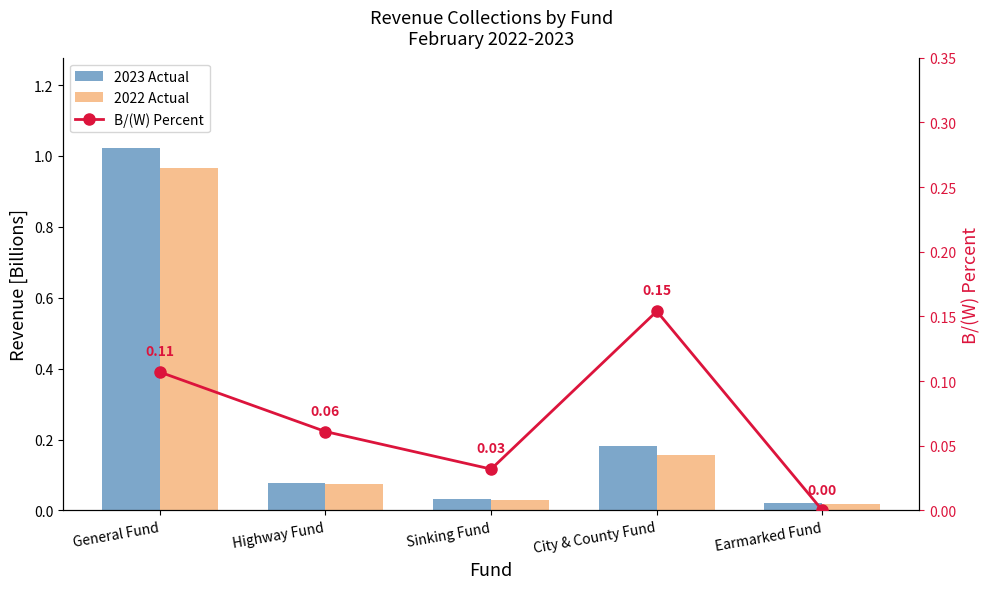

Between City & County Fund and Sinking Fund, which is larger?

City & County Fund